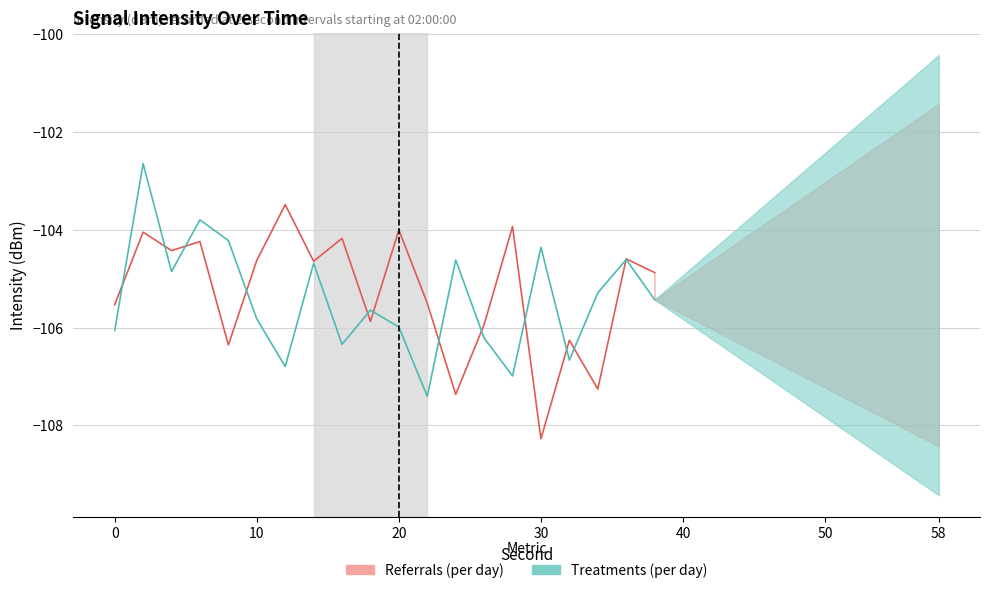

What is the smallest value displayed?

-108.3